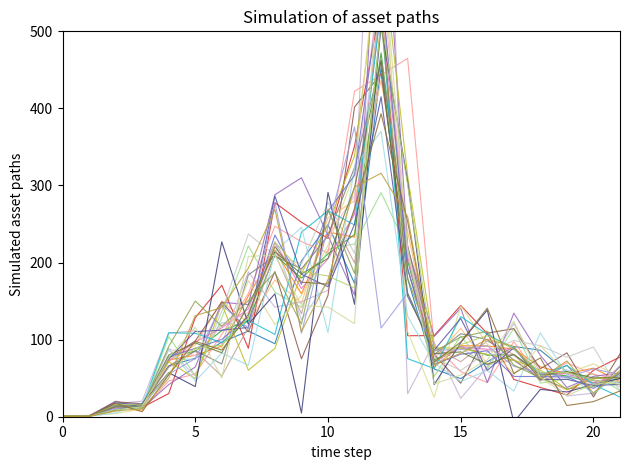

What is the value of the 11th point from the left?

205.0